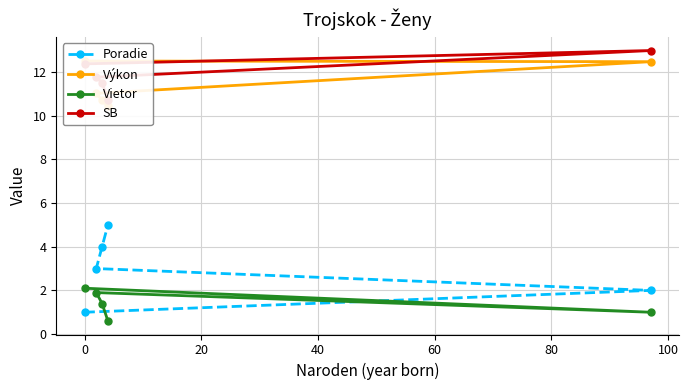

What is the value of the Poradie point at the 1st from the left?

1.0